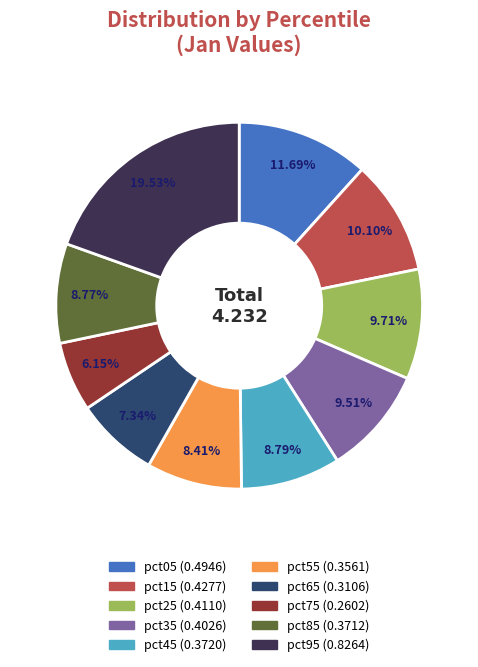

Which has a higher value, pct45 or pct35?

pct35